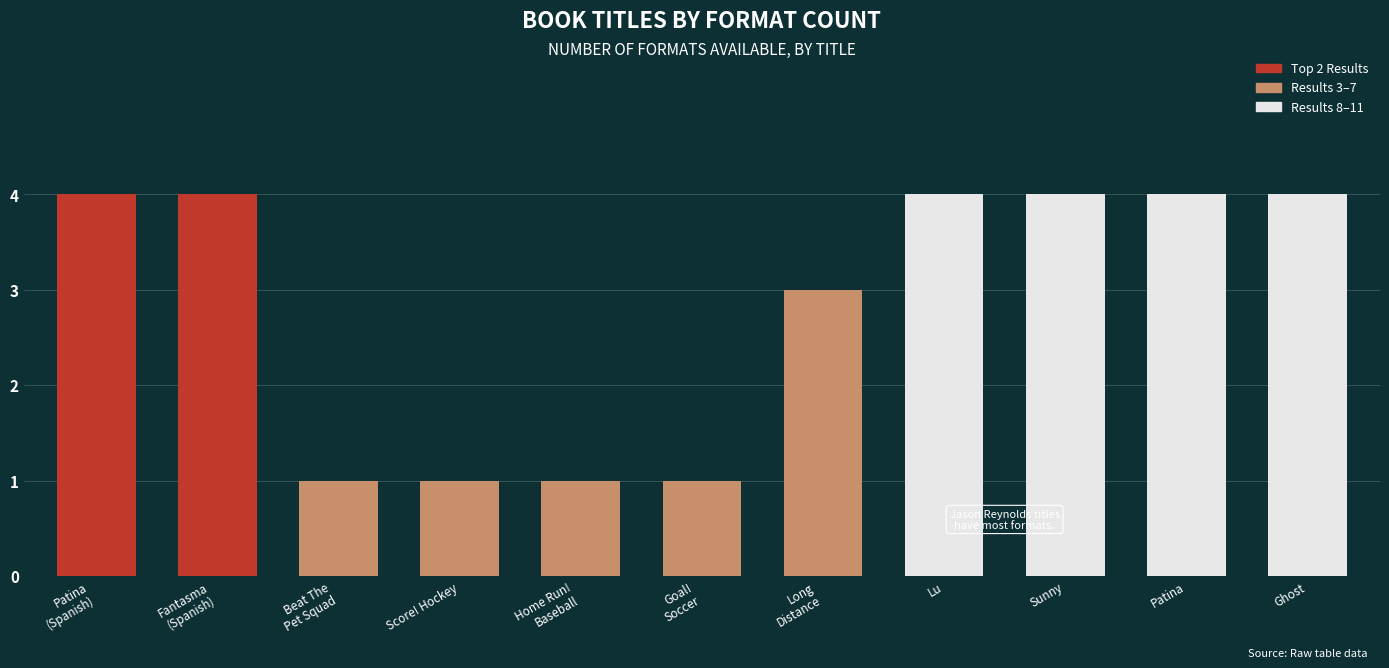

What is the label of the 6th bar from the right?

Goal!
Soccer